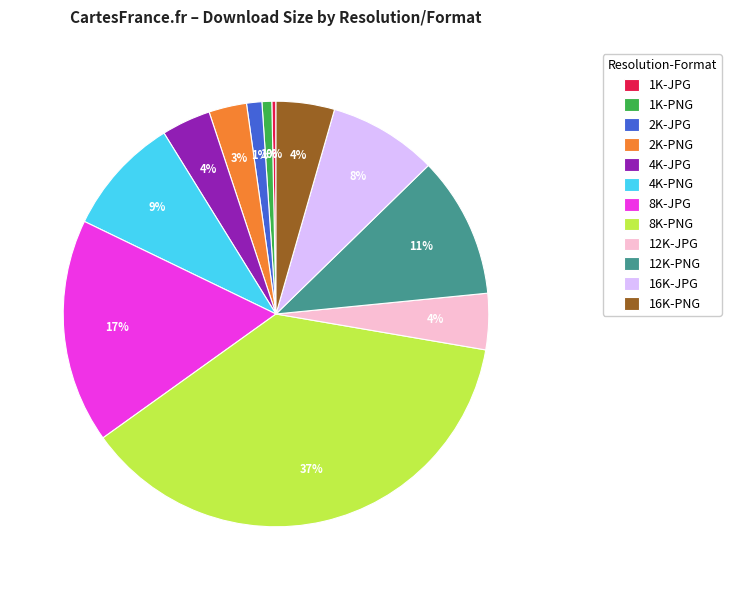

Count the number of slices in the pie.

12